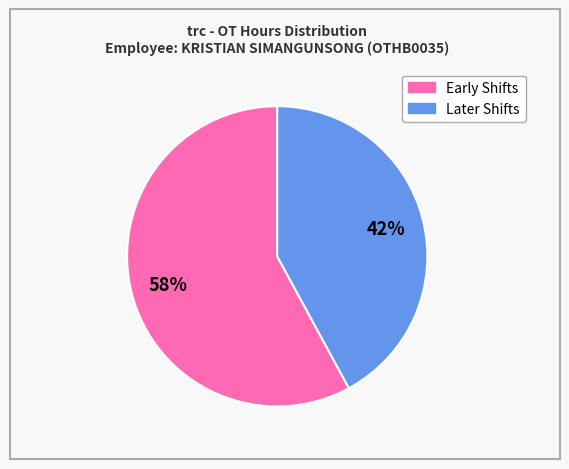

To the nearest percent, what is the average slice percentage?

50%